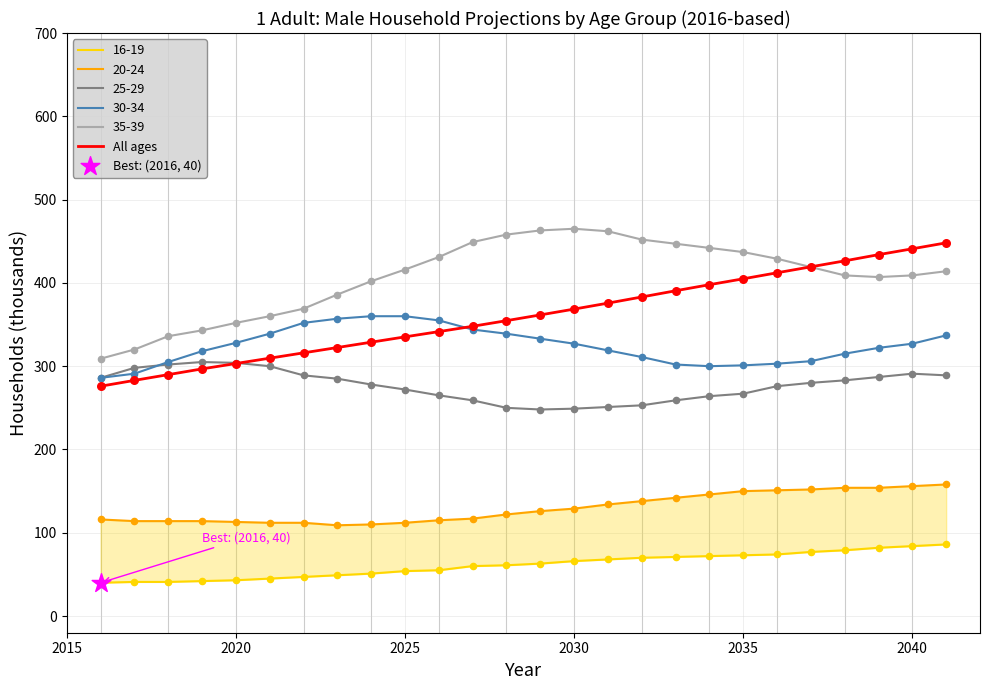

True or false: 35-39 and 30-34 intersect in this chart.

False